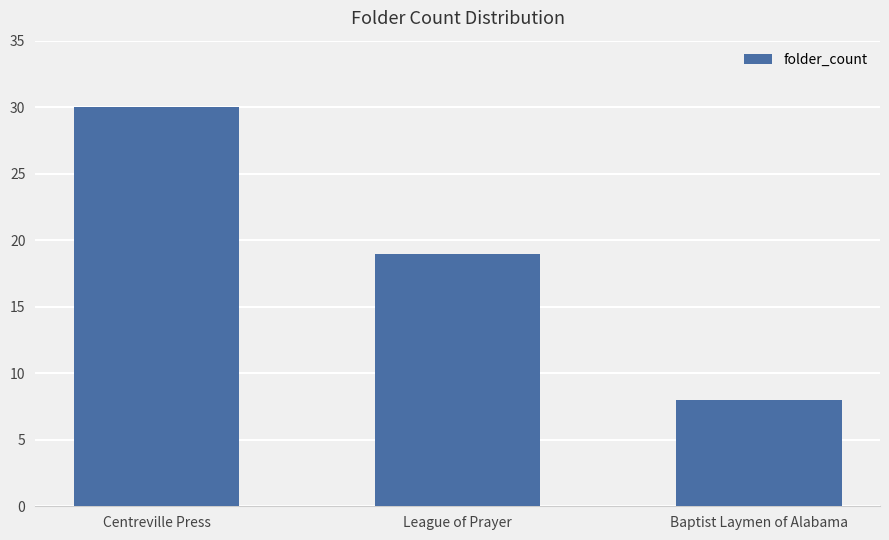

Reading left to right, list all the values displayed in this chart.

30	19	8